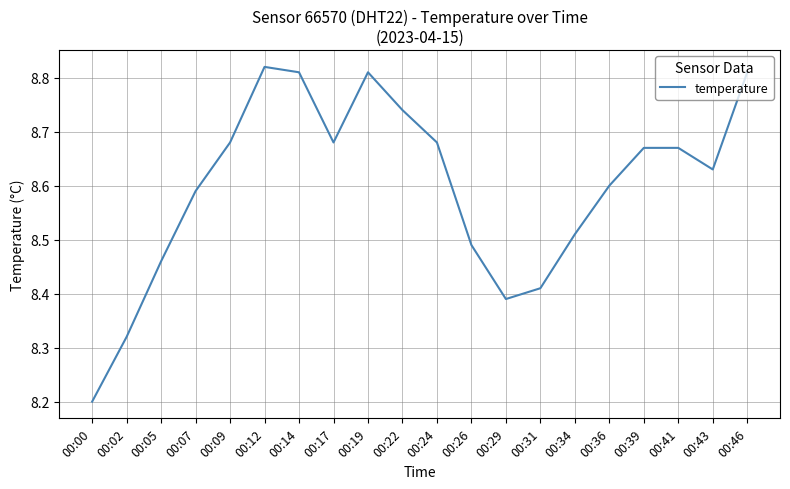

What is the difference between the second highest and minimum values?

0.6